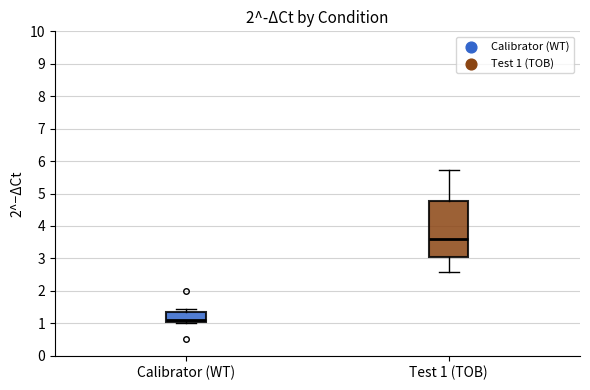

Reading left to right, read every box against the y-axis: the position of its median line, the range the box covers, and the ends of its whiskers. The values are not printed on the chart, so give them approximately, as read against the axis.

Calibrator (WT): median 1.1, box 1.0 to 1.3, whiskers 1.0 to 1.4
Test 1 (TOB): median 3.6, box 3.0 to 4.8, whiskers 2.6 to 5.7